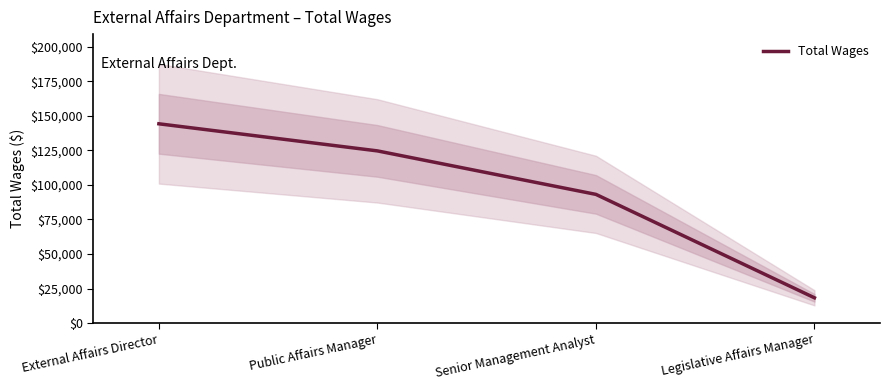

What position from the left is Legislative Affairs Manager?

4